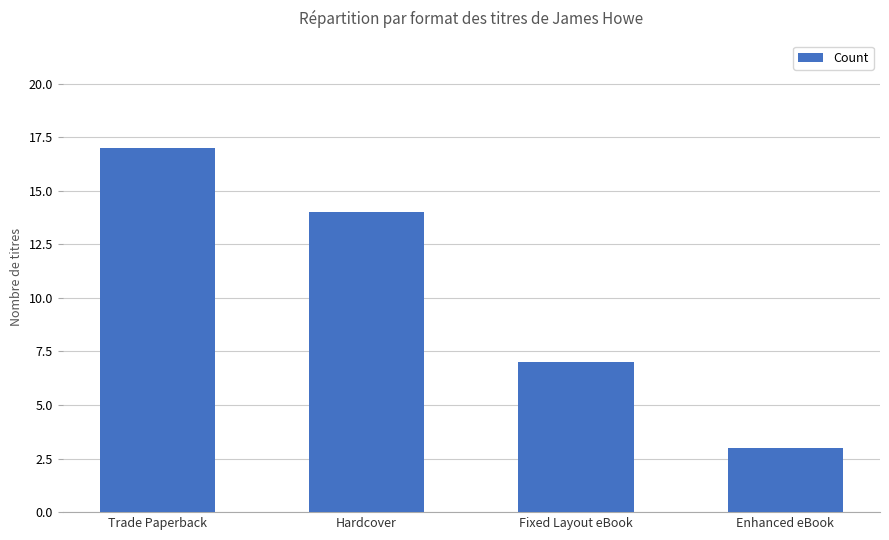

Rank the categories by value from lowest to highest.

Enhanced eBook, Fixed Layout eBook, Hardcover, Trade Paperback